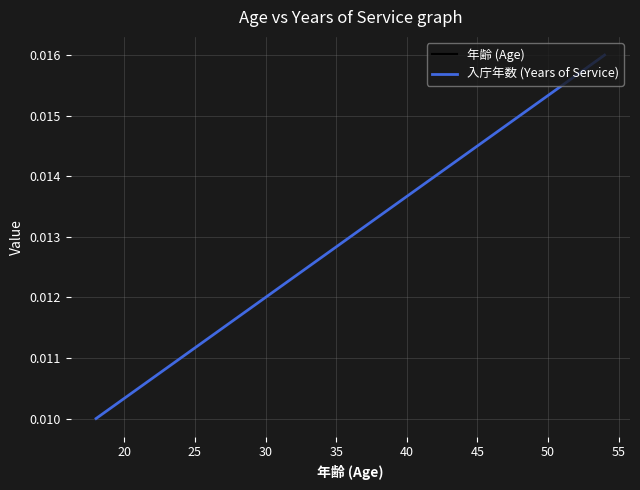

How many lines are shown in the chart?

2